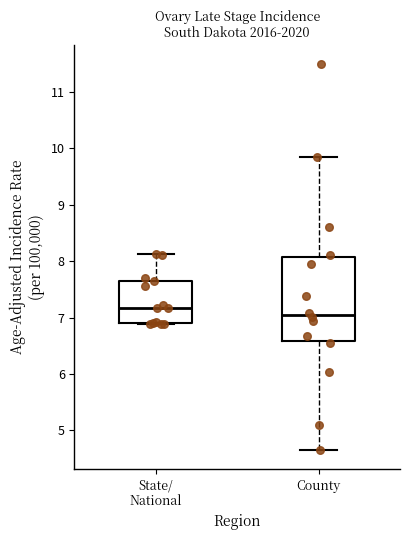

Reading left to right, read every box against the y-axis: the position of its median line, the range the box covers, and the ends of its whiskers. The values are not printed on the chart, so give them approximately, as read against the axis.

State/ National: median 7.2, box 6.9 to 7.6, whiskers 6.9 to 8.1
County: median 7.0, box 6.6 to 8.1, whiskers 4.7 to 9.8